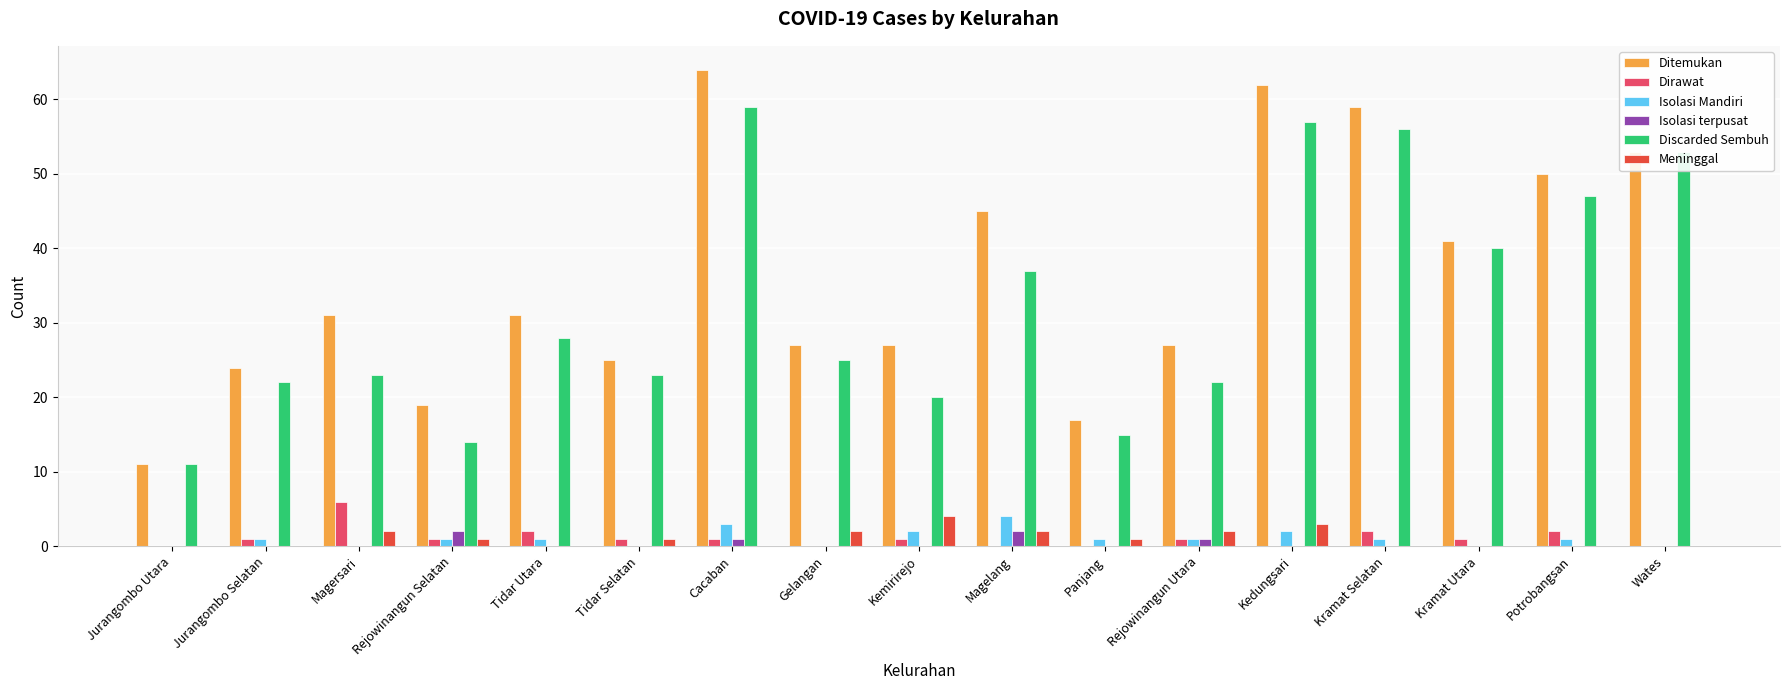

Reading left to right, list all the values displayed in this chart.

Ditemukan: 11	24	31	19	31	25	64	27	27	45	17	27	62	59	41	50	53
Dirawat: 0	1	6	1	2	1	1	0	1	0	0	1	0	2	1	2	0
Isolasi Mandiri: 0	1	0	1	1	0	3	0	2	4	1	1	2	1	0	1	0
Isolasi terpusat: 0	0	0	2	0	0	1	0	0	2	0	1	0	0	0	0	0
Discarded Sembuh: 11	22	23	14	28	23	59	25	20	37	15	22	57	56	40	47	53
Meninggal: 0	0	2	1	0	1	0	2	4	2	1	2	3	0	0	0	0